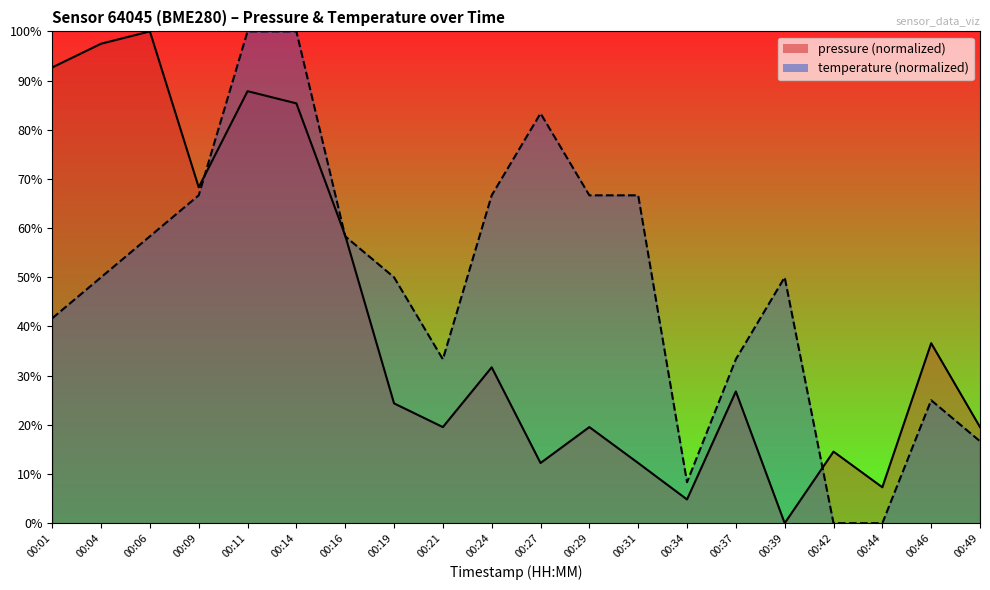

Is it true that pressure equals 159.3 at 00:01?

False